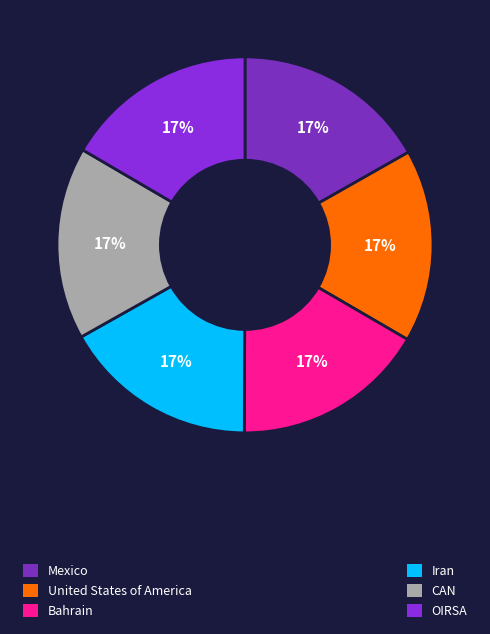

Which category has the biggest portion of the pie?

Mexico